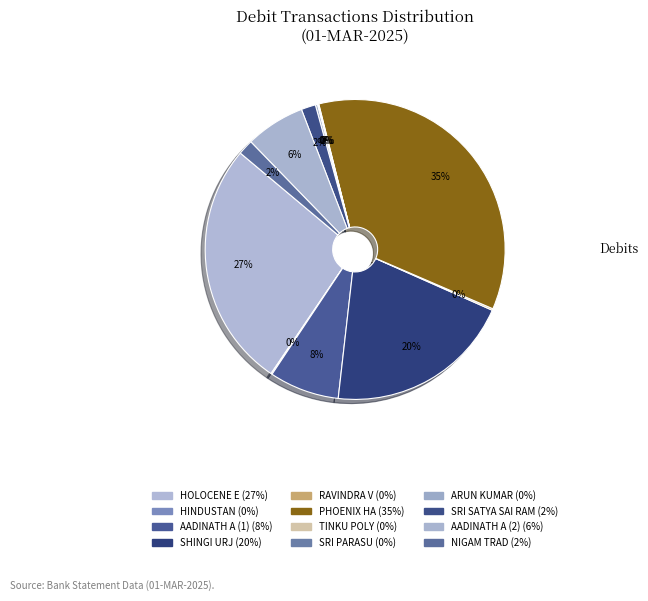

To the nearest percent, what portion does AADINATH A (1) represent?

8%